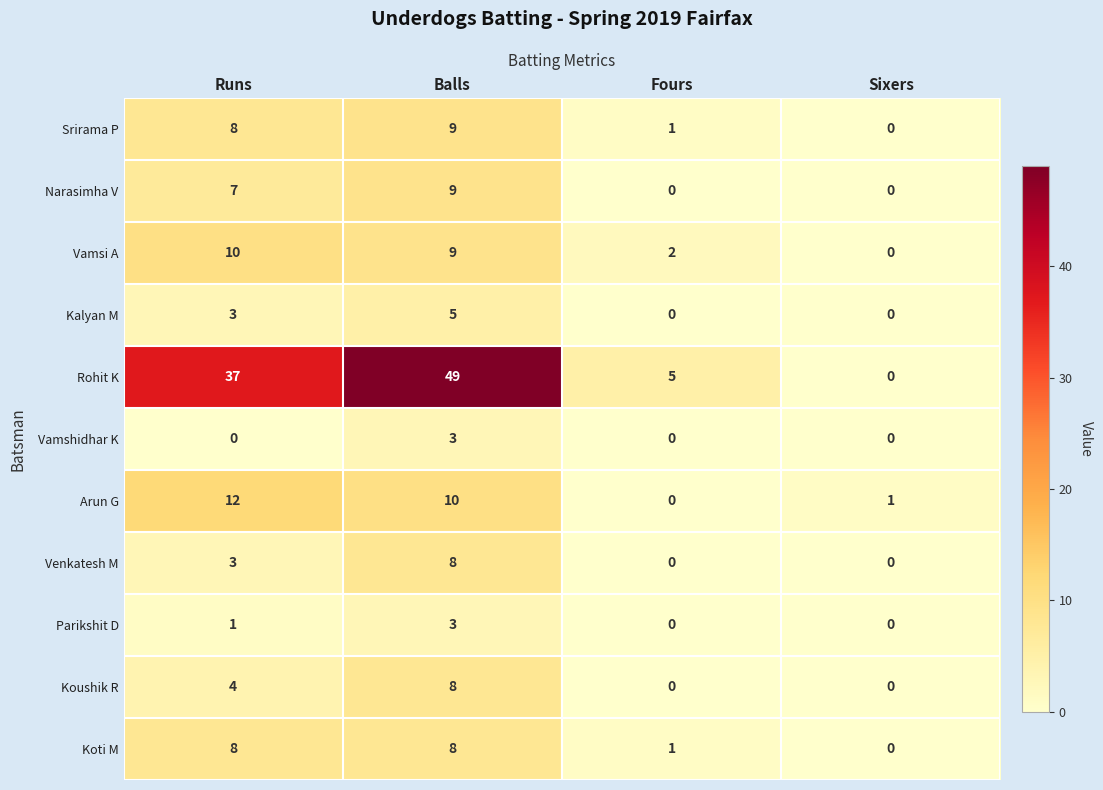

Which category has the lowest value in the Srirama P series?

Sixers